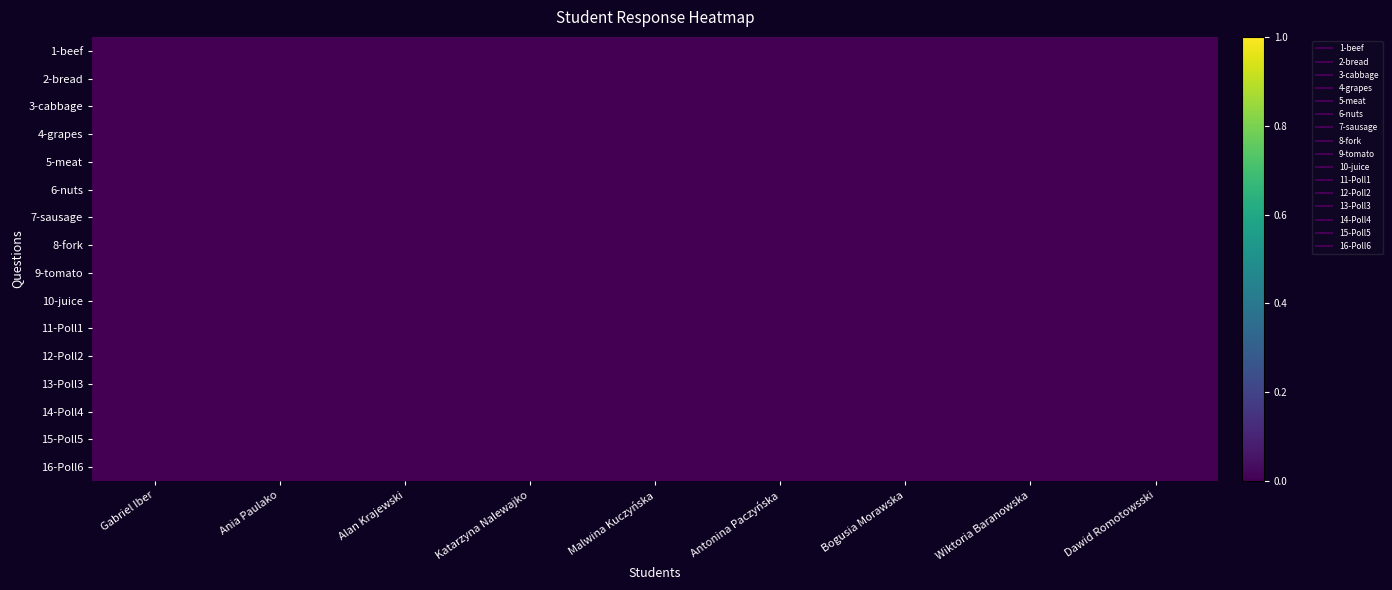

Count the number of data series in this chart.

16